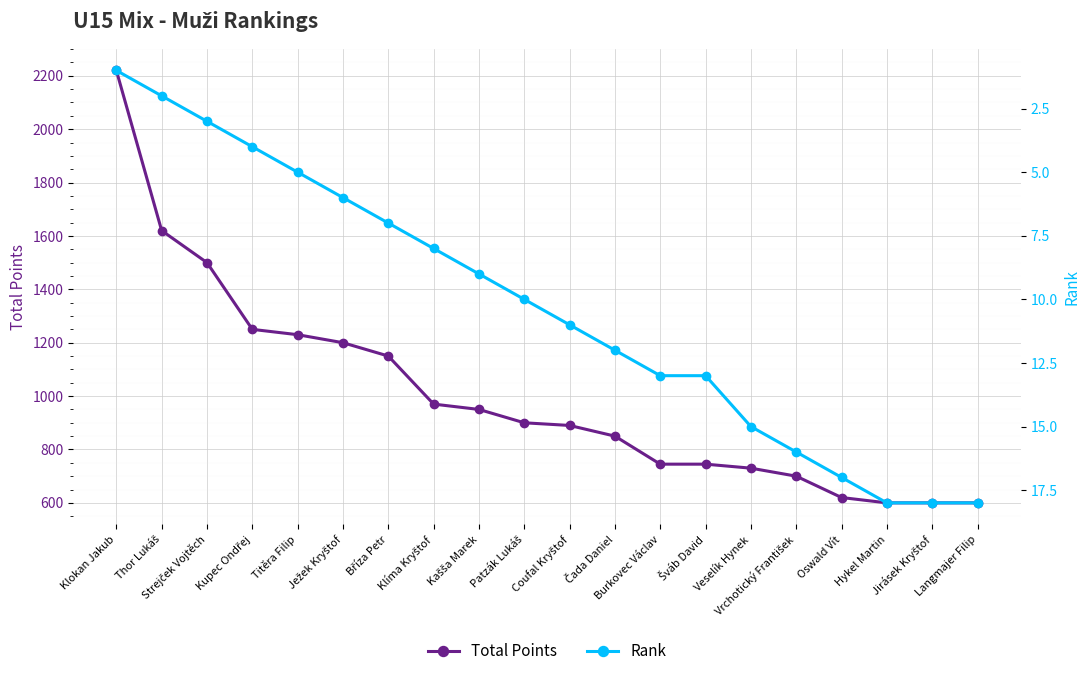

What is the label of the 15th point from the right?

Ježek Kryštof